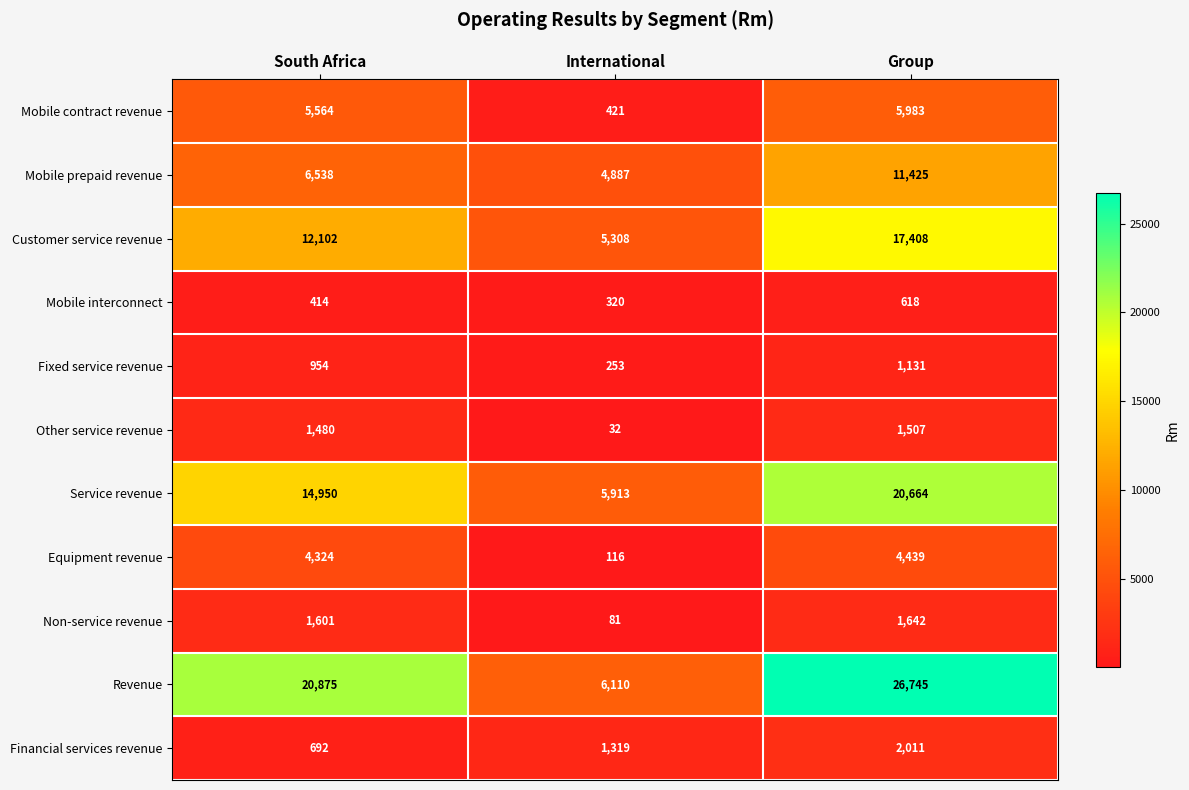

What is the sum of all Mobile interconnect values?

1352